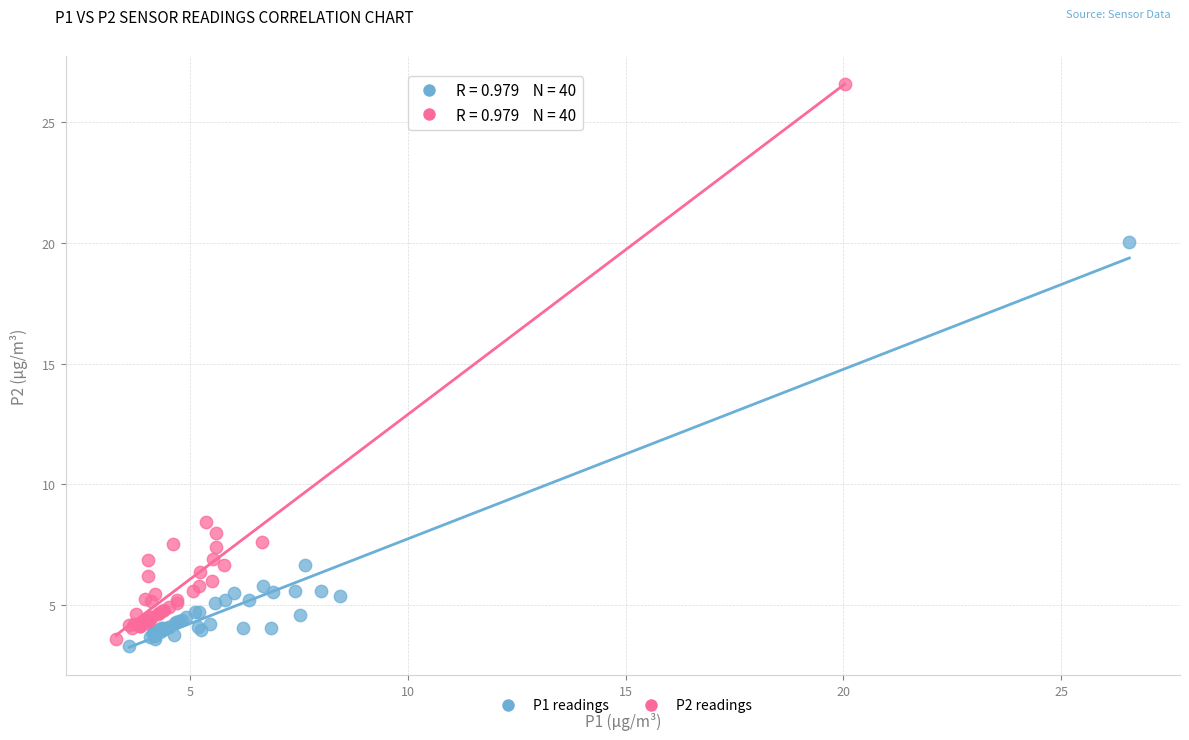

Which series reaches the maximum Y coordinate?

P2 readings